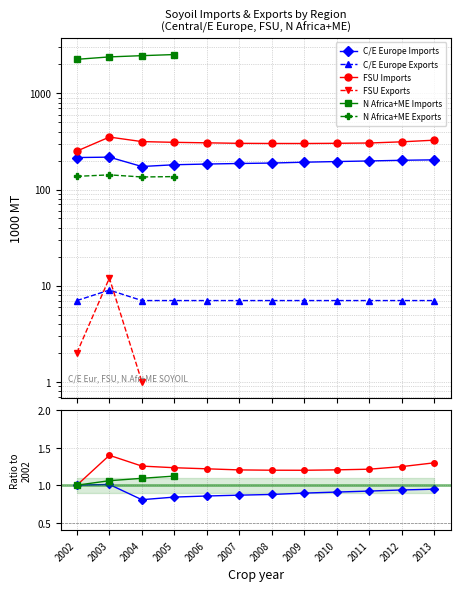

Does the chart have visible grid lines?

Yes